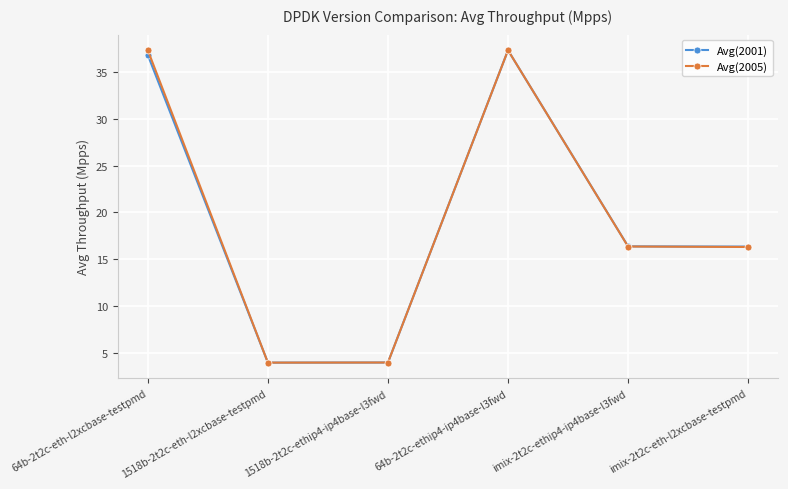

How many data points in Avg(2001) are above 16?

4